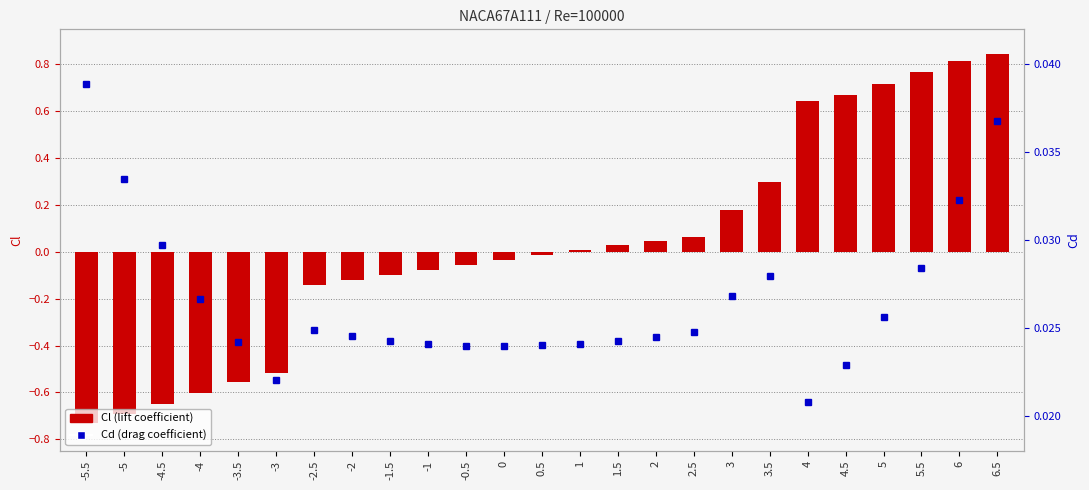

What is the maximum value shown in the chart?

0.8